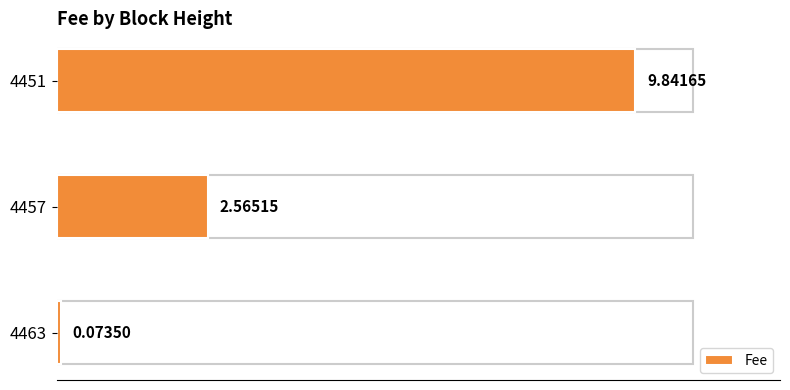

Which has a higher value, 4451 or 4457?

4451